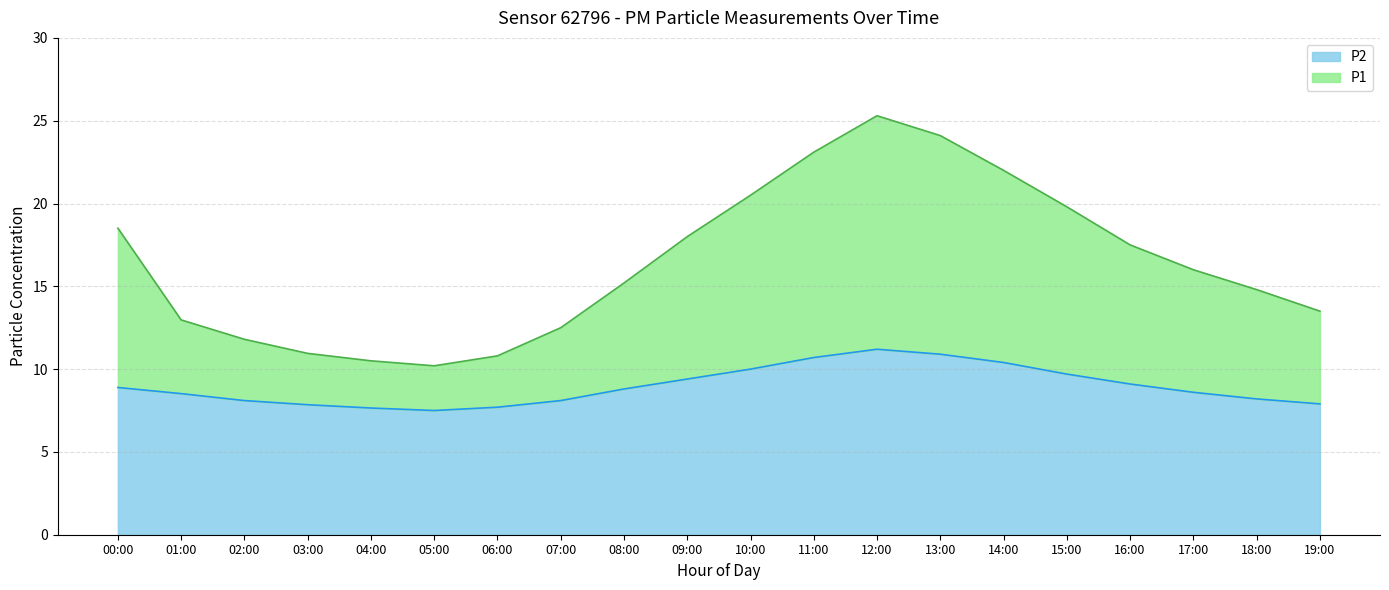

Between 18:00 and 04:00, which is larger?

18:00